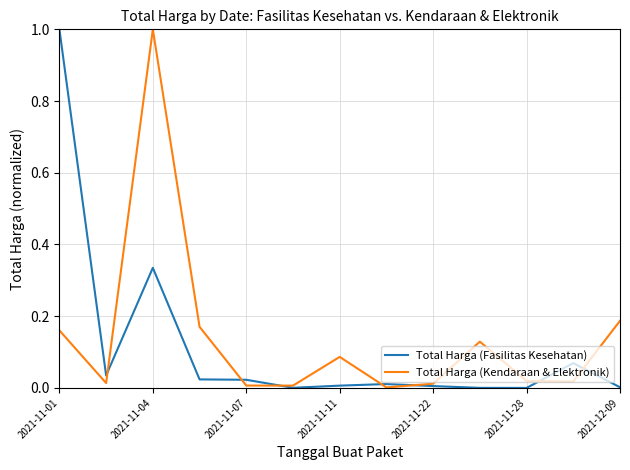

Does the chart have visible grid lines?

Yes